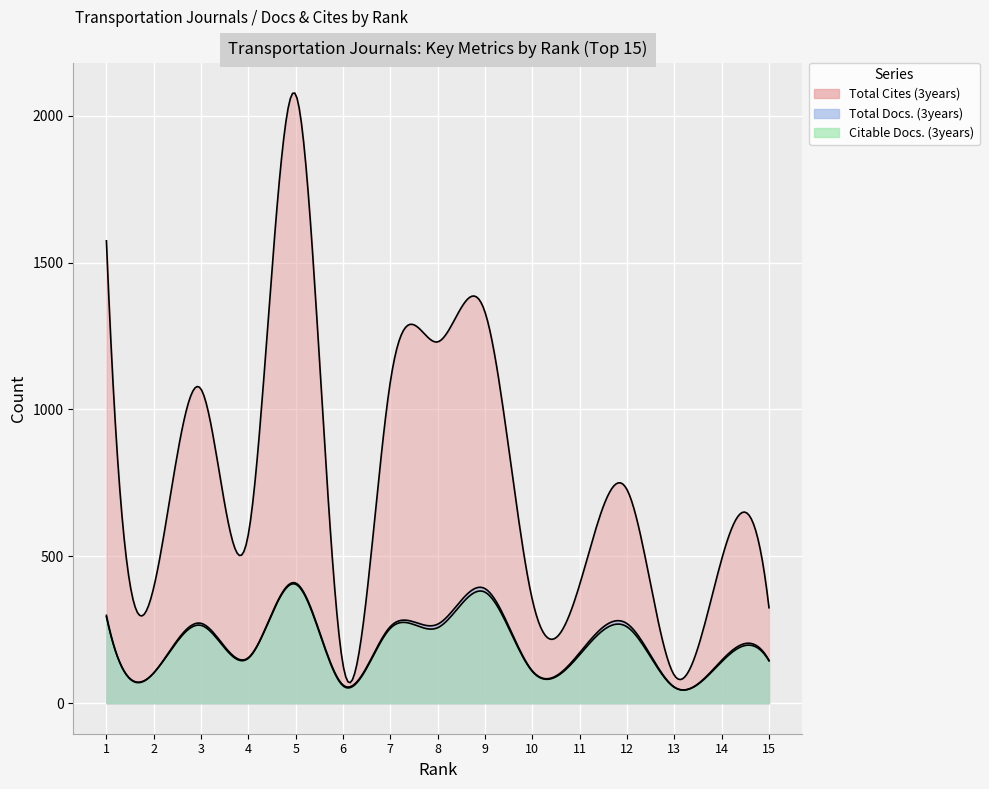

Count the number of data series in this chart.

3